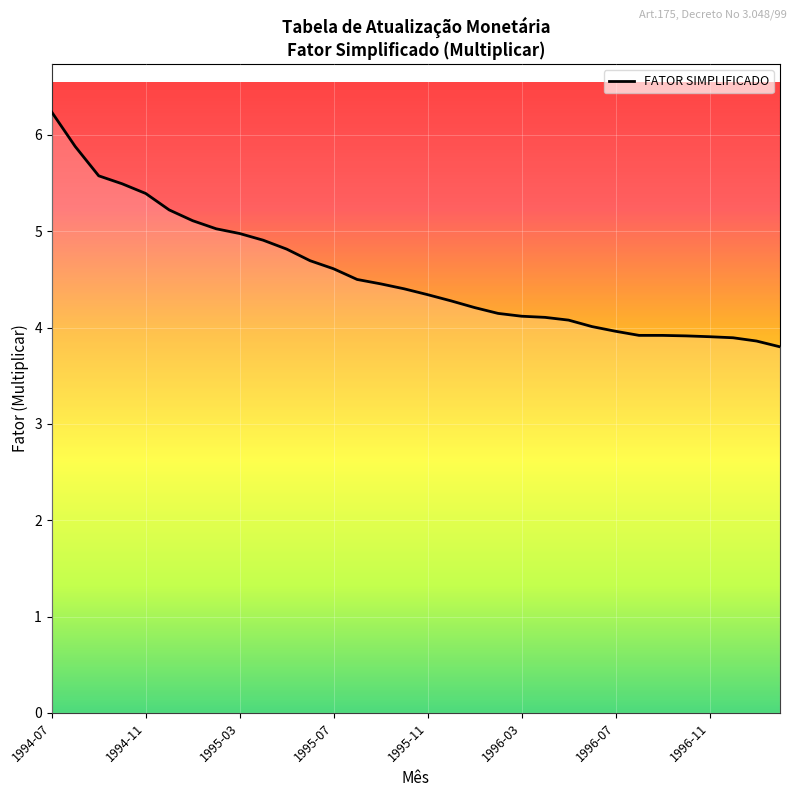

What is the difference between the maximum and minimum values?

2.4